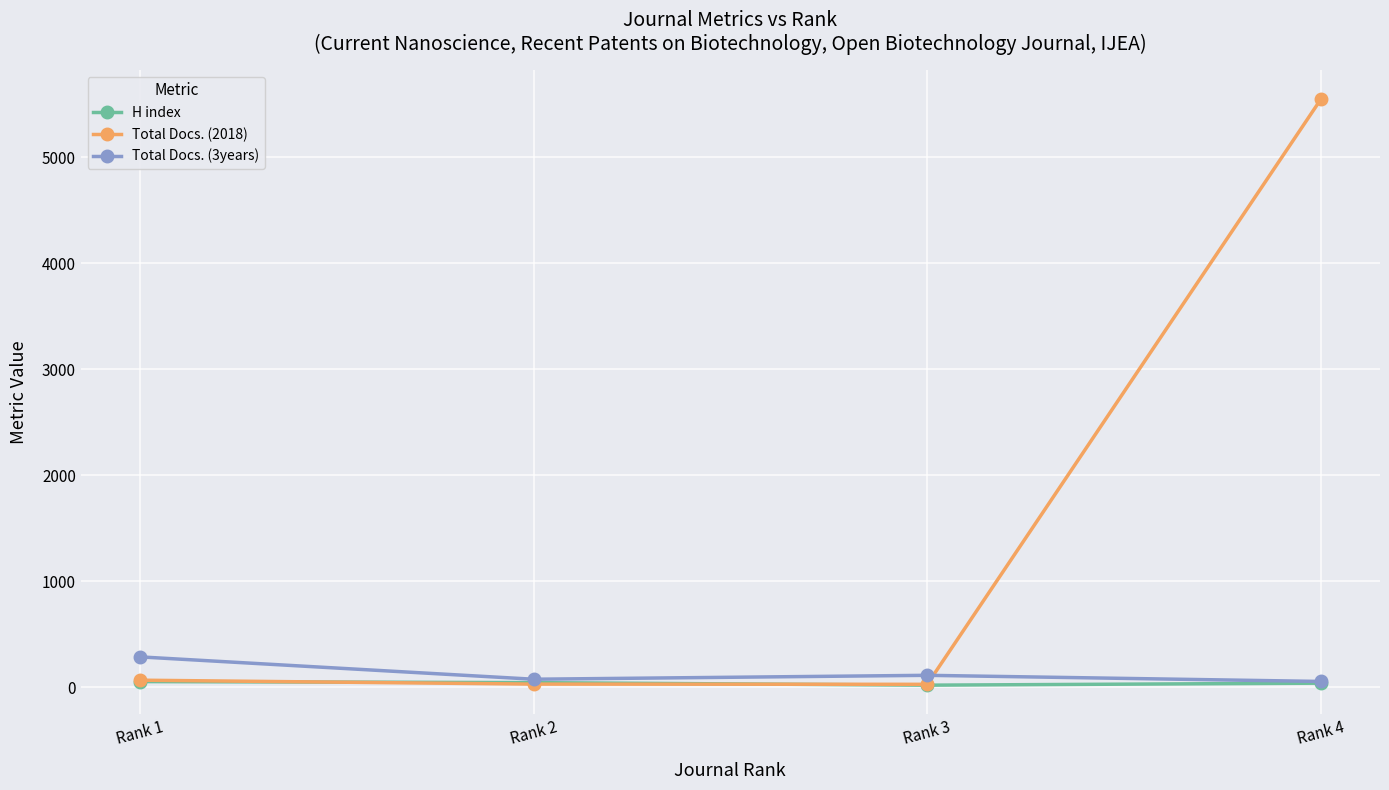

Which series has the widest spread of values?

Total Docs. (2018)